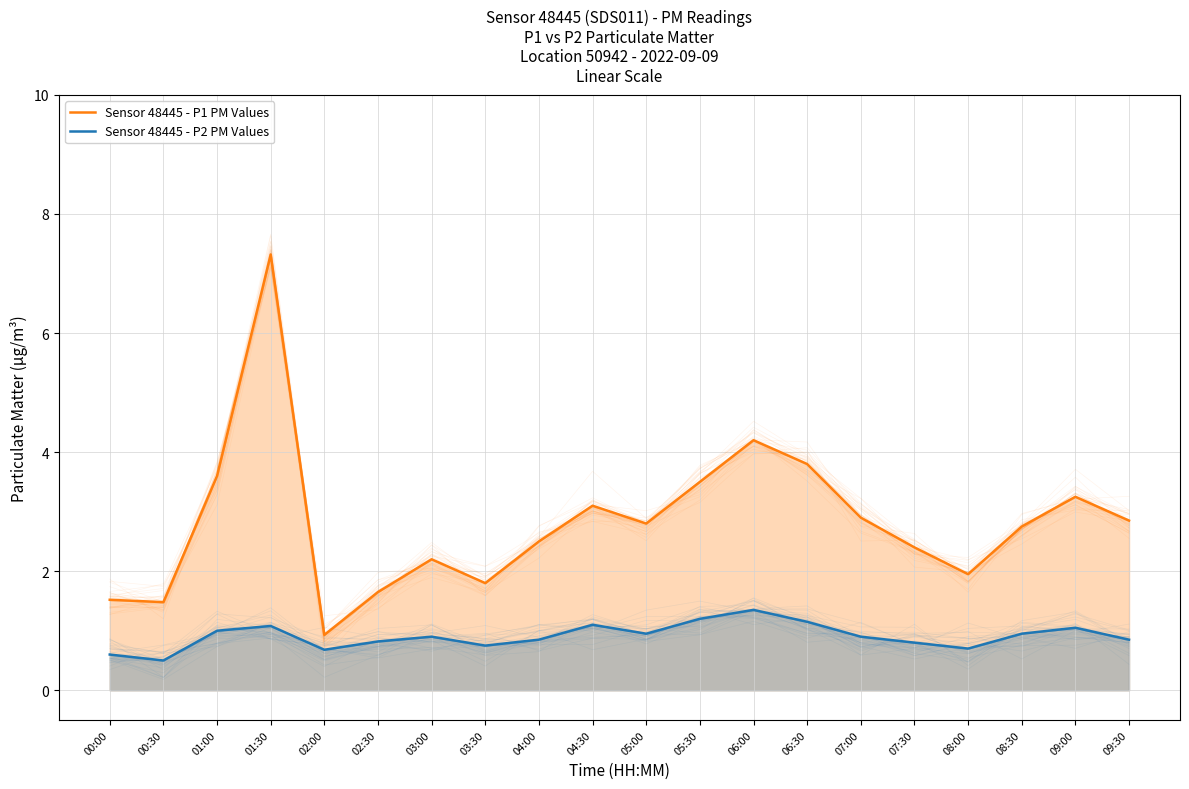

Rank the series by their average value, from highest to lowest.

Sensor 48445 - P1 PM Values, Sensor 48445 - P2 PM Values